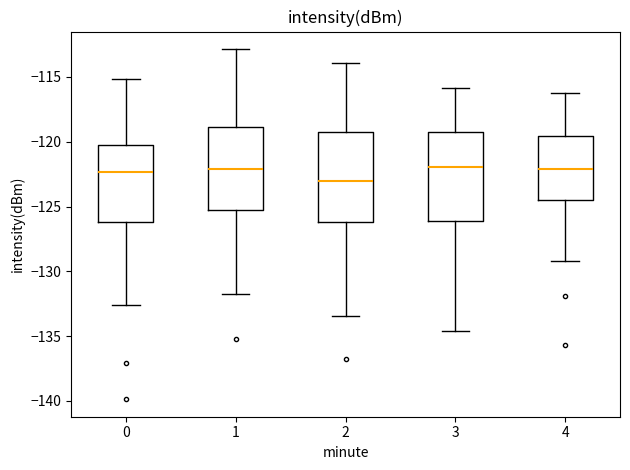

Reading left to right, read every box against the y-axis: the position of its median line, the range the box covers, and the ends of its whiskers. The values are not printed on the chart, so give them approximately, as read against the axis.

0: median -122.5, box -126.0 to -120.0, whiskers -132.5 to -115.0
1: median -122.0, box -125.5 to -119.0, whiskers -131.5 to -113.0
2: median -123.0, box -126.0 to -119.0, whiskers -133.5 to -114.0
3: median -122.0, box -126.0 to -119.5, whiskers -134.5 to -116.0
4: median -122.0, box -124.5 to -119.5, whiskers -129.0 to -116.0